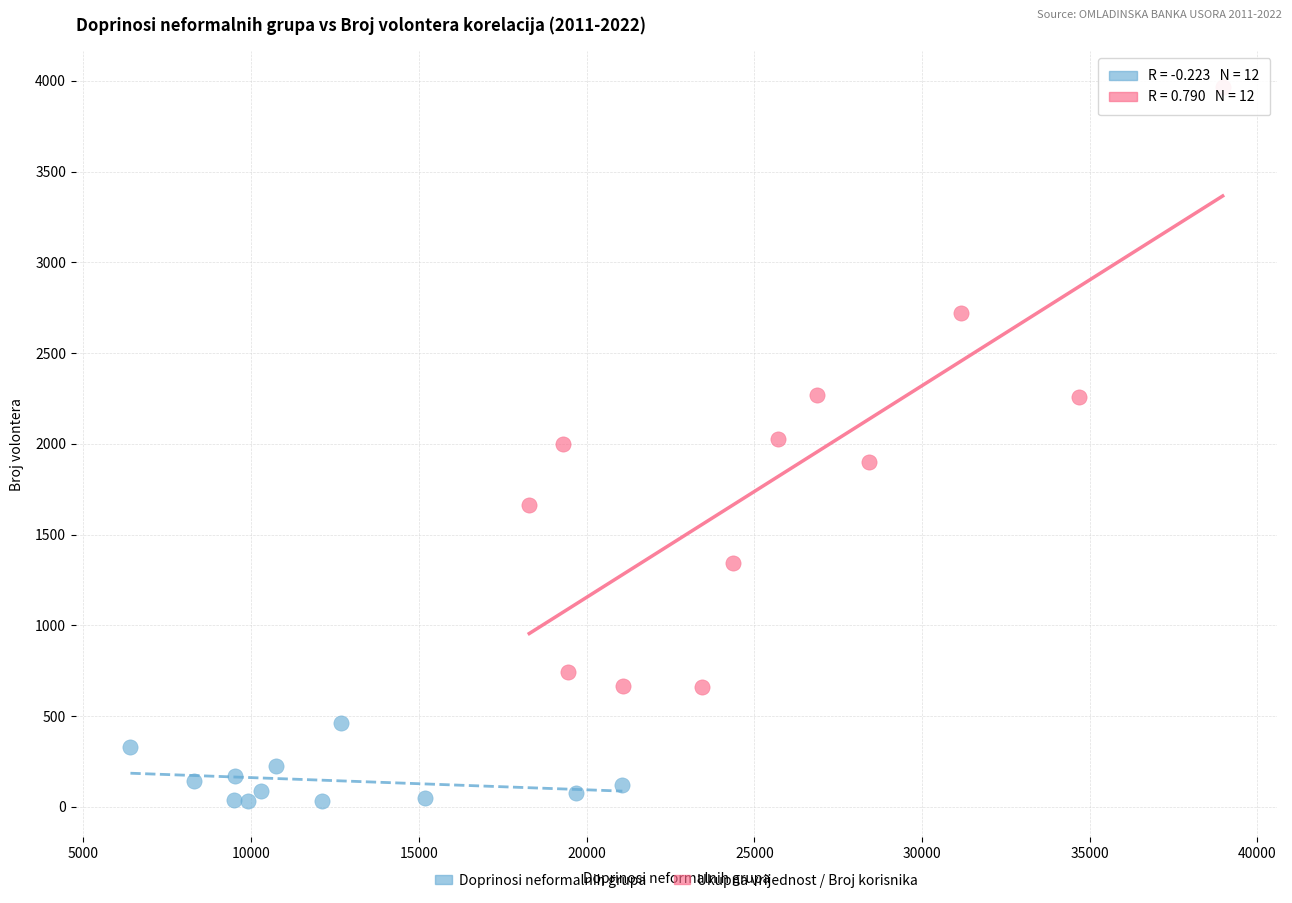

Which series reaches the maximum Y coordinate?

Ukupna vrijednost / Broj korisnika